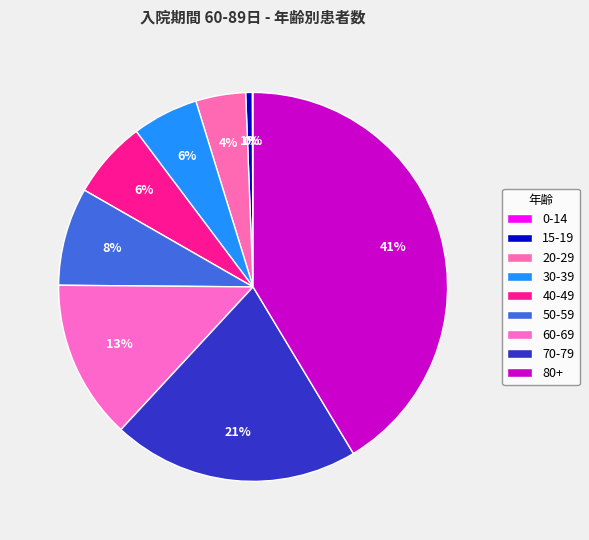

Is the sum of 80+ and 0-14 greater than half?

No